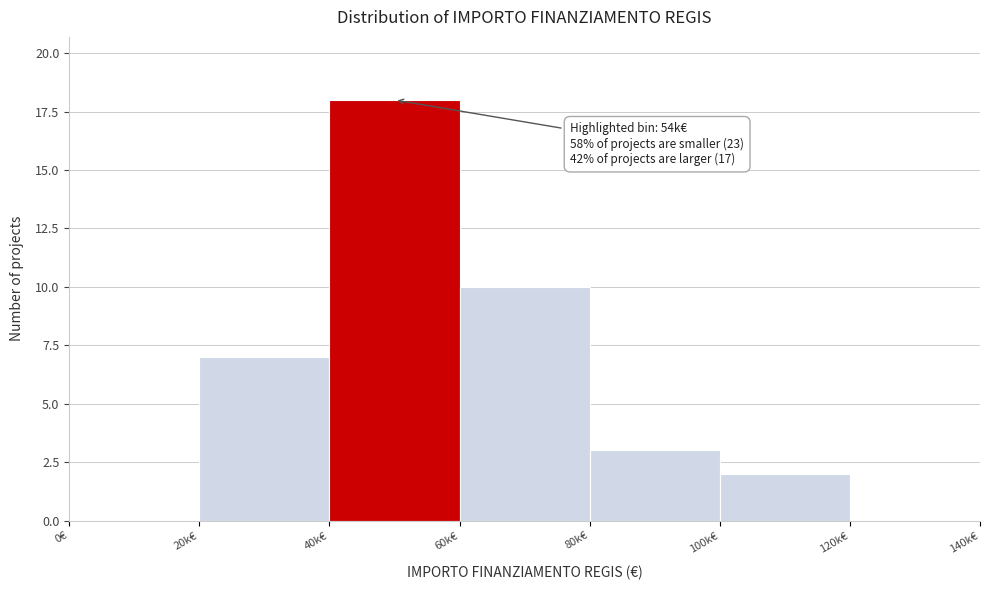

Reading right to left, list all the values displayed in this chart.

120k€=0	100k€=2	80k€=3	60k€=10	40k€=18	20k€=7	0€=0